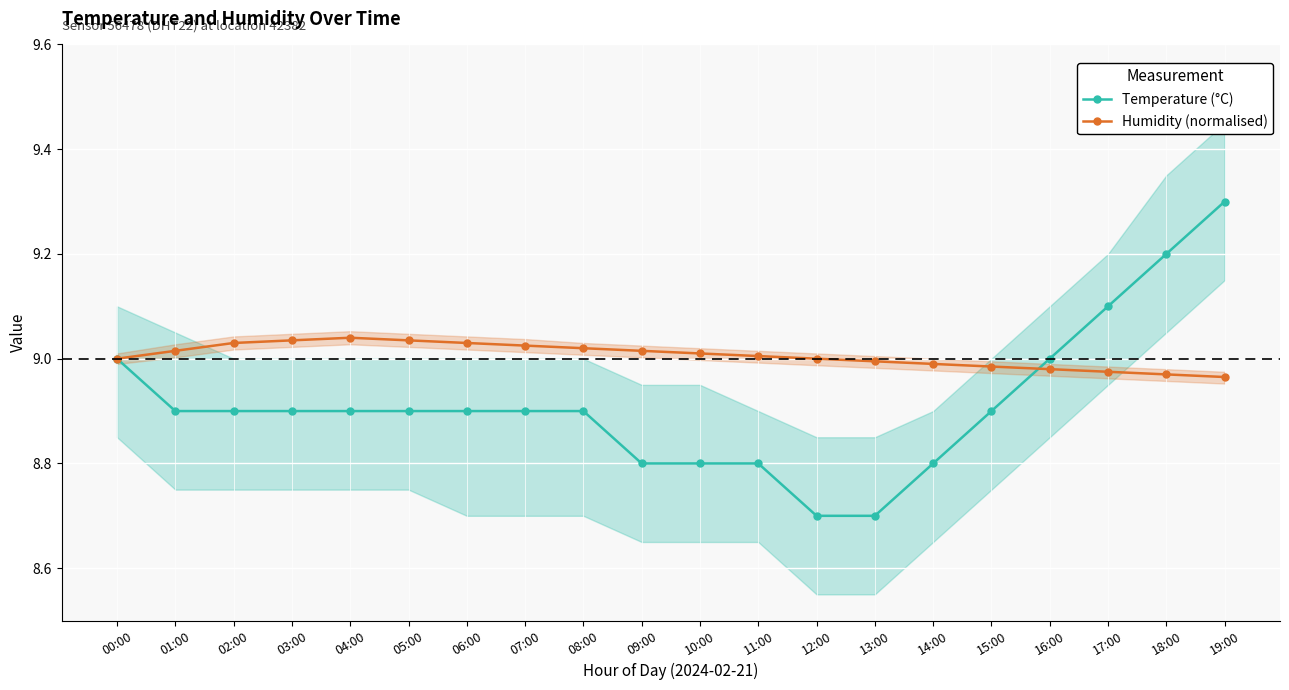

Reading left to right, extract all data points from this chart.

Temperature (°C): 00:00=9.0	01:00=8.9	02:00=8.9	03:00=8.9	04:00=8.9	05:00=8.9	06:00=8.9	07:00=8.9	08:00=8.9	09:00=8.8	10:00=8.8	11:00=8.8	12:00=8.7	13:00=8.7	14:00=8.8	15:00=8.9	16:00=9.0	17:00=9.1	18:00=9.2	19:00=9.3
Humidity (normalised): 00:00=9.0	01:00=9.0	02:00=9.0	03:00=9.0	04:00=9.0	05:00=9.0	06:00=9.0	07:00=9.0	08:00=9.0	09:00=9.0	10:00=9.0	11:00=9.0	12:00=9.0	13:00=9.0	14:00=9.0	15:00=9.0	16:00=9.0	17:00=9.0	18:00=9.0	19:00=9.0